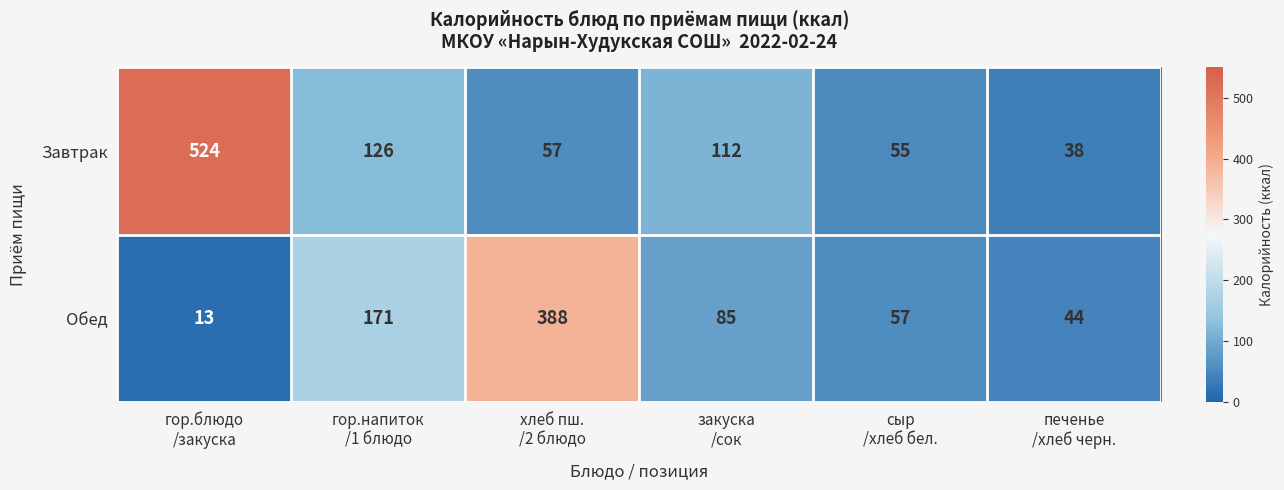

What is the lowest value of the Завтрак series?

38